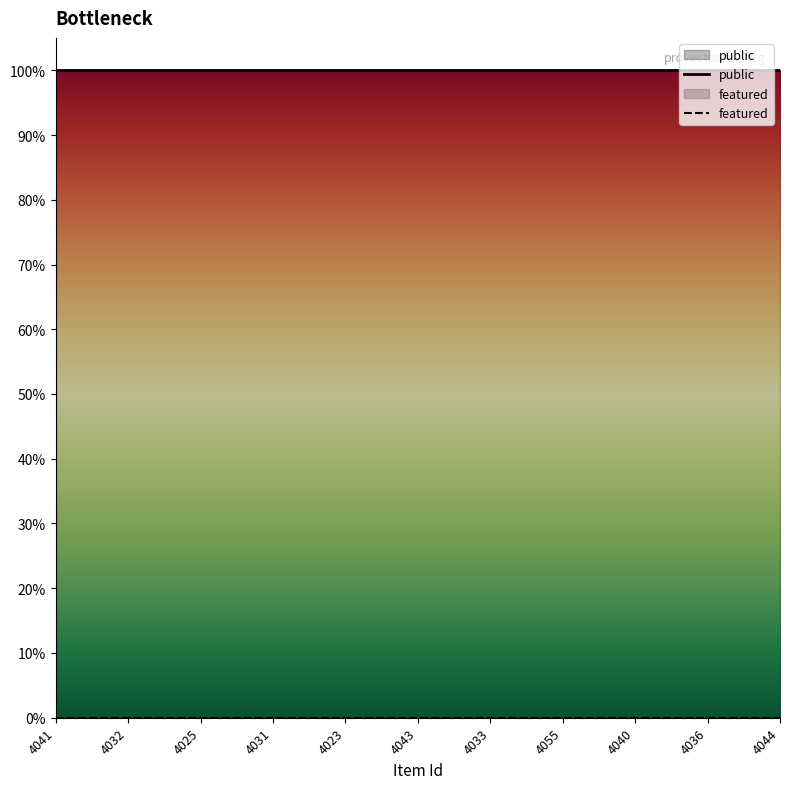

Reading right to left, transcribe all the data shown in this chart.

public: 1	1	1	1	1	1	1	1	1	1	1
featured: 0	0	0	0	0	0	0	0	0	0	0